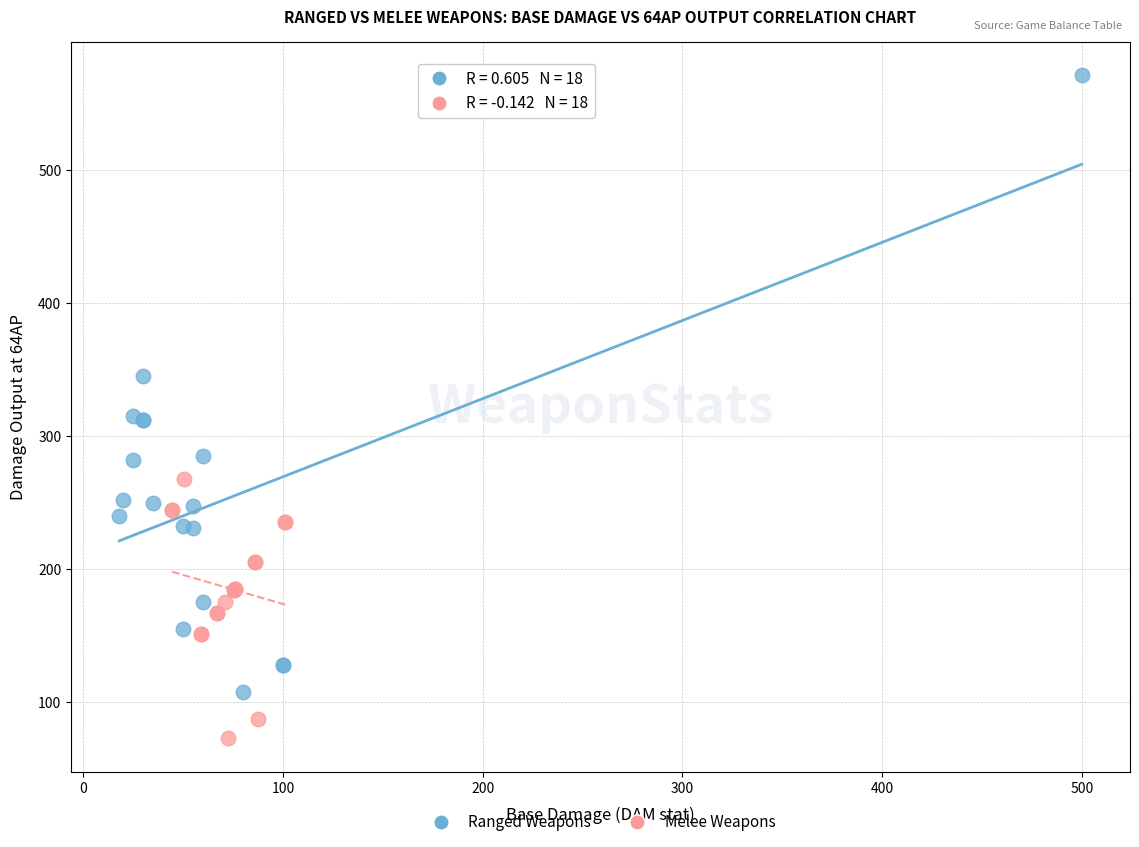

Which series has the widest spread of Y values?

Ranged Weapons